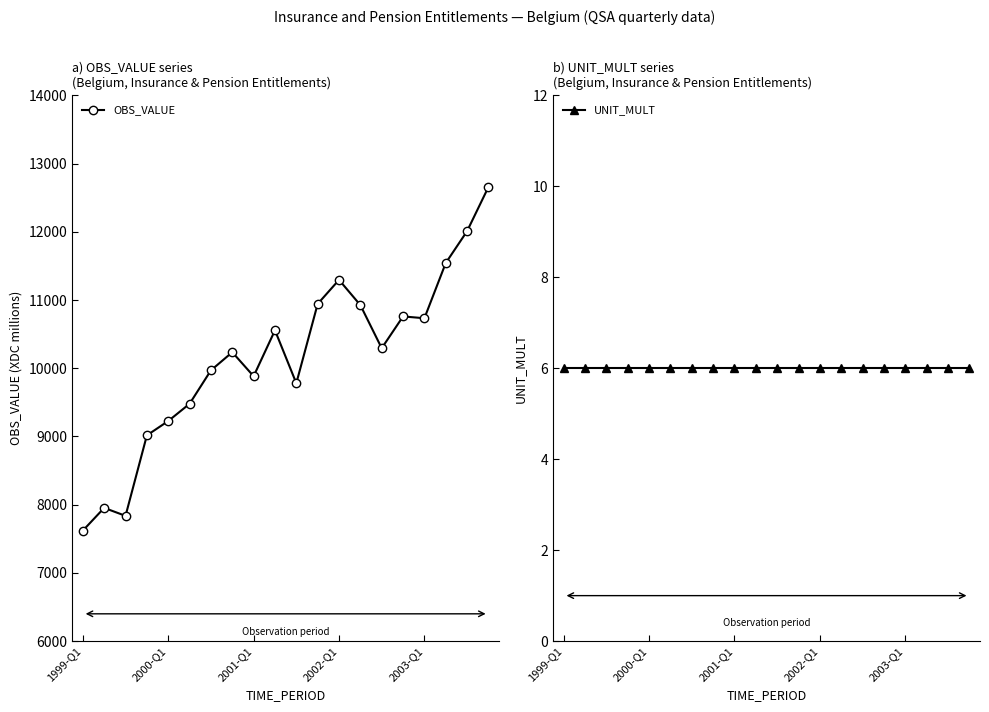

Between 15 and 19, which is larger?

19